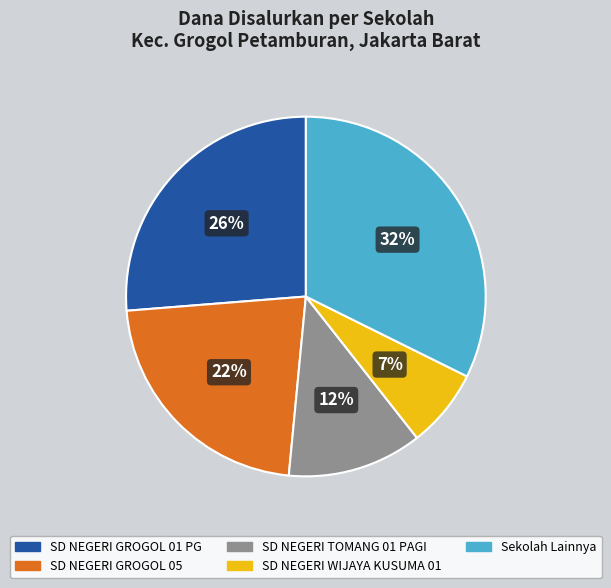

Rank the categories by value from highest to lowest.

Sekolah Lainnya, SD NEGERI GROGOL 01 PG, SD NEGERI GROGOL 05, SD NEGERI TOMANG 01 PAGI, SD NEGERI WIJAYA KUSUMA 01